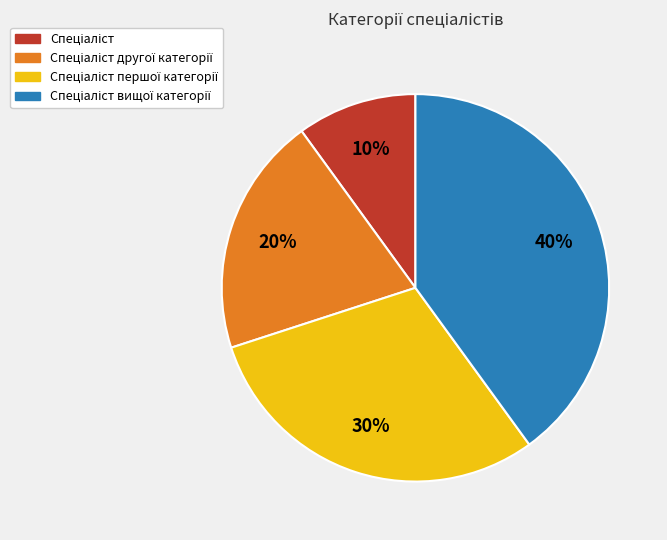

To the nearest percent, what is the average slice percentage?

25%